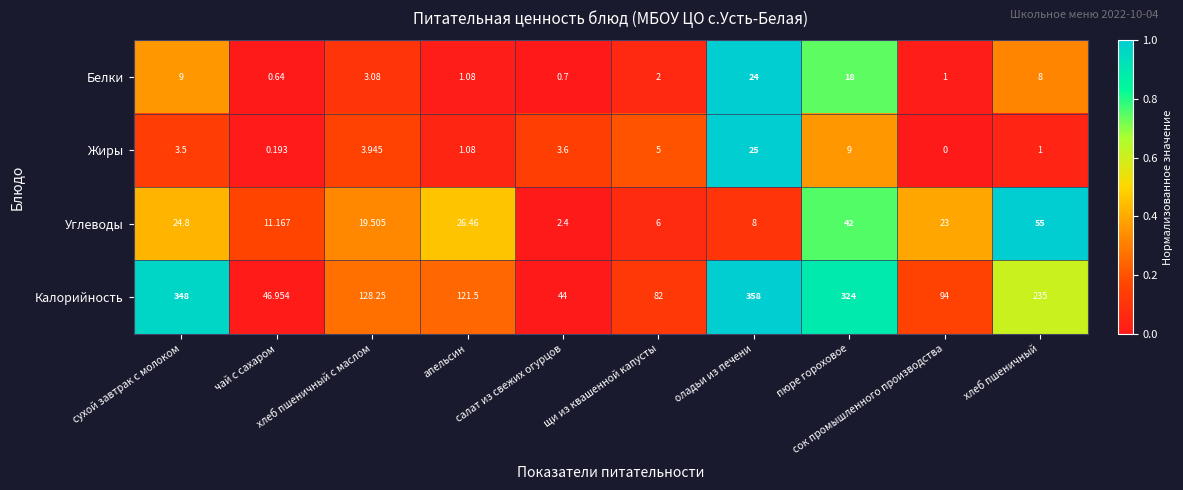

At which category is the sum across all series the highest?

оладьи из печени